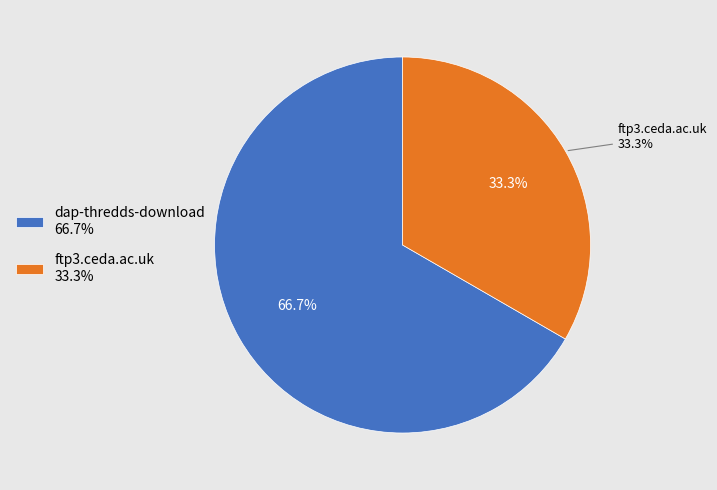

Is dap-thredds-download the majority of the pie?

Yes